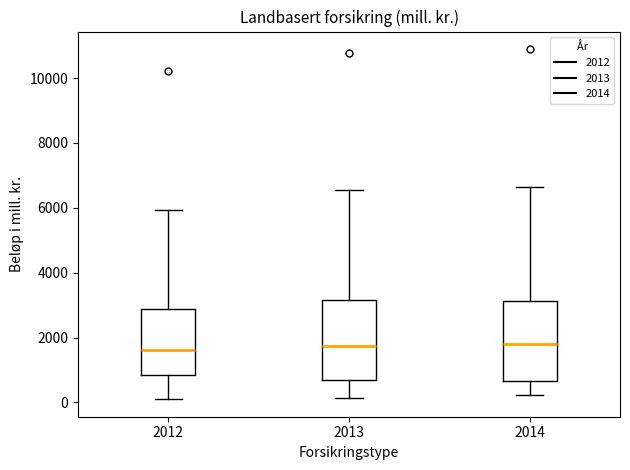

Reading left to right, transcribe this box plot: for each box, give where its median line is, the range the box spans, and where its two whiskers end, as read against the y-axis. The values are not printed on the chart, so give them approximately, as read against the axis.

2012: median 1600, box 800 to 2800, whiskers 0 to 6000
2013: median 1800, box 600 to 3200, whiskers 200 to 6600
2014: median 1800, box 600 to 3200, whiskers 200 to 6600